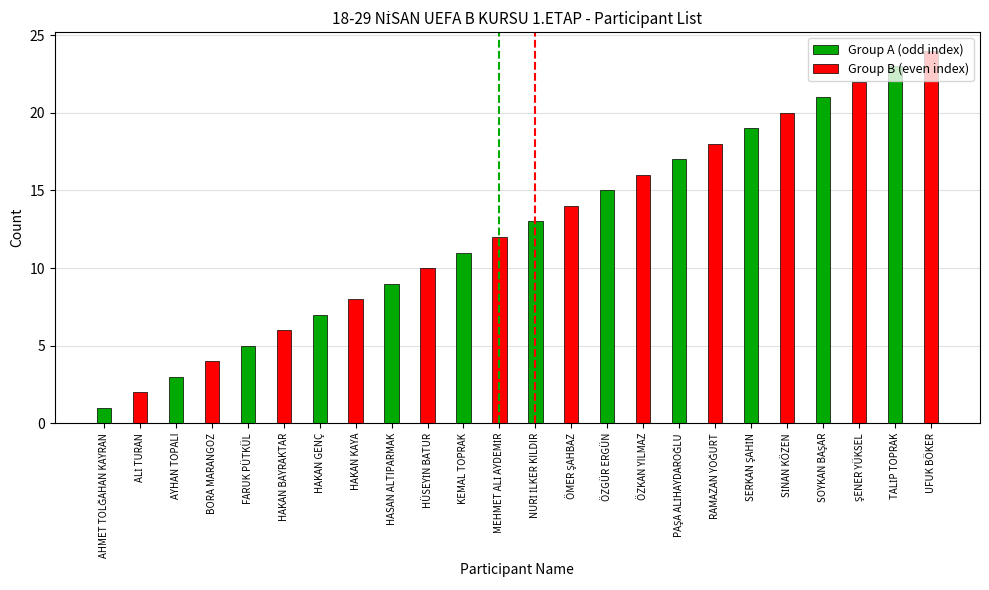

What is the total value across all series at FARUK PÜTKÜL?

11